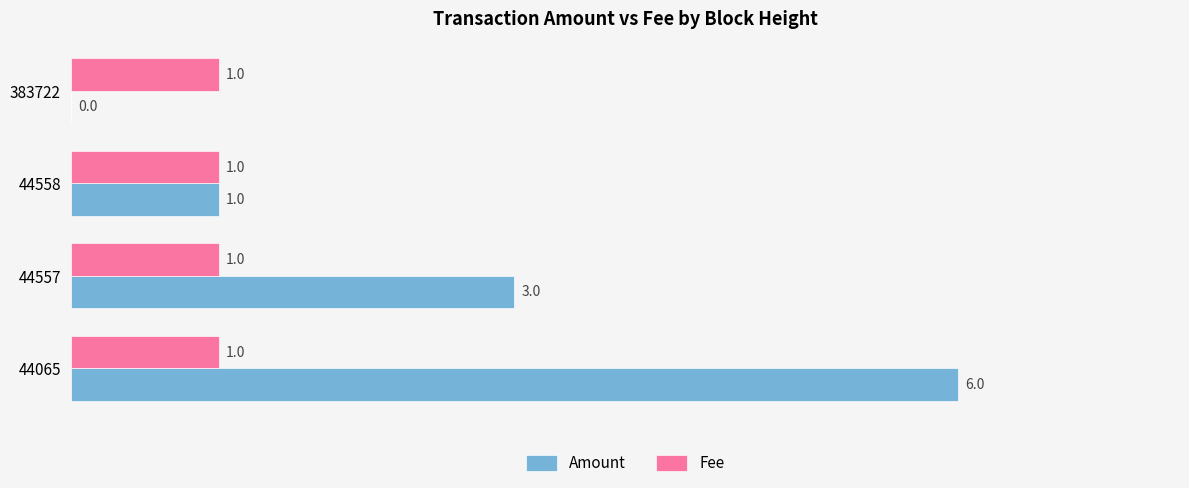

At which label is Amount closest to 3?

44557